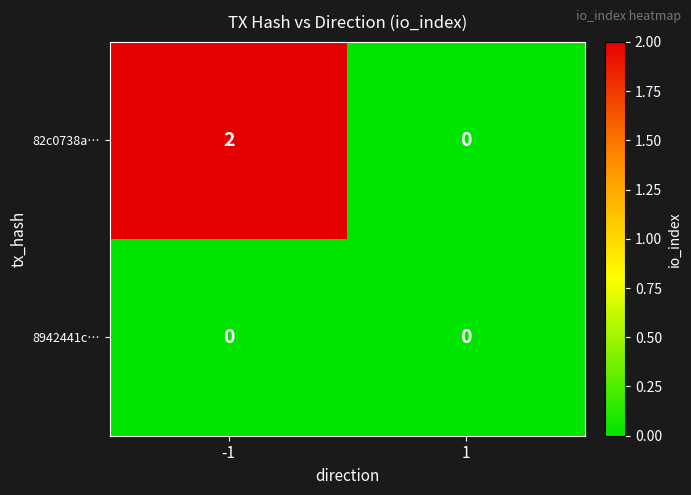

How many distinct data groups are displayed?

2